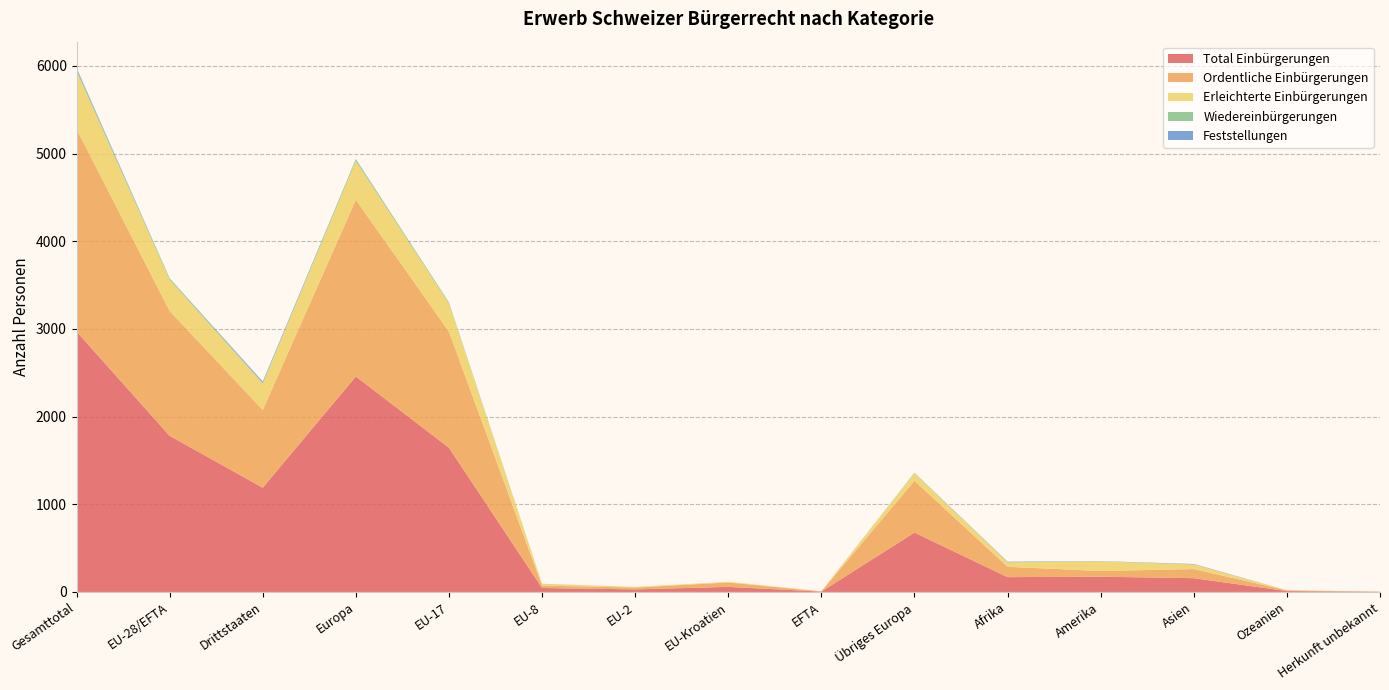

Reading left to right, transcribe all the data shown in this chart.

Total Einbürgerungen: 2970	1781	1189	2458	1645	45	29	58	4	677	169	174	157	10	2
Ordentliche Einbürgerungen: 2311	1424	887	2015	1324	27	21	50	2	591	118	65	104	8	1
Erleichterte Einbürgerungen: 659	357	302	443	321	18	8	8	2	86	51	109	53	2	1
Wiedereinbürgerungen: 23	15	8	20	12	3	0	0	0	5	1	2	0	0	0
Feststellungen: 15	1	14	2	1	0	0	0	0	1	6	2	5	0	0